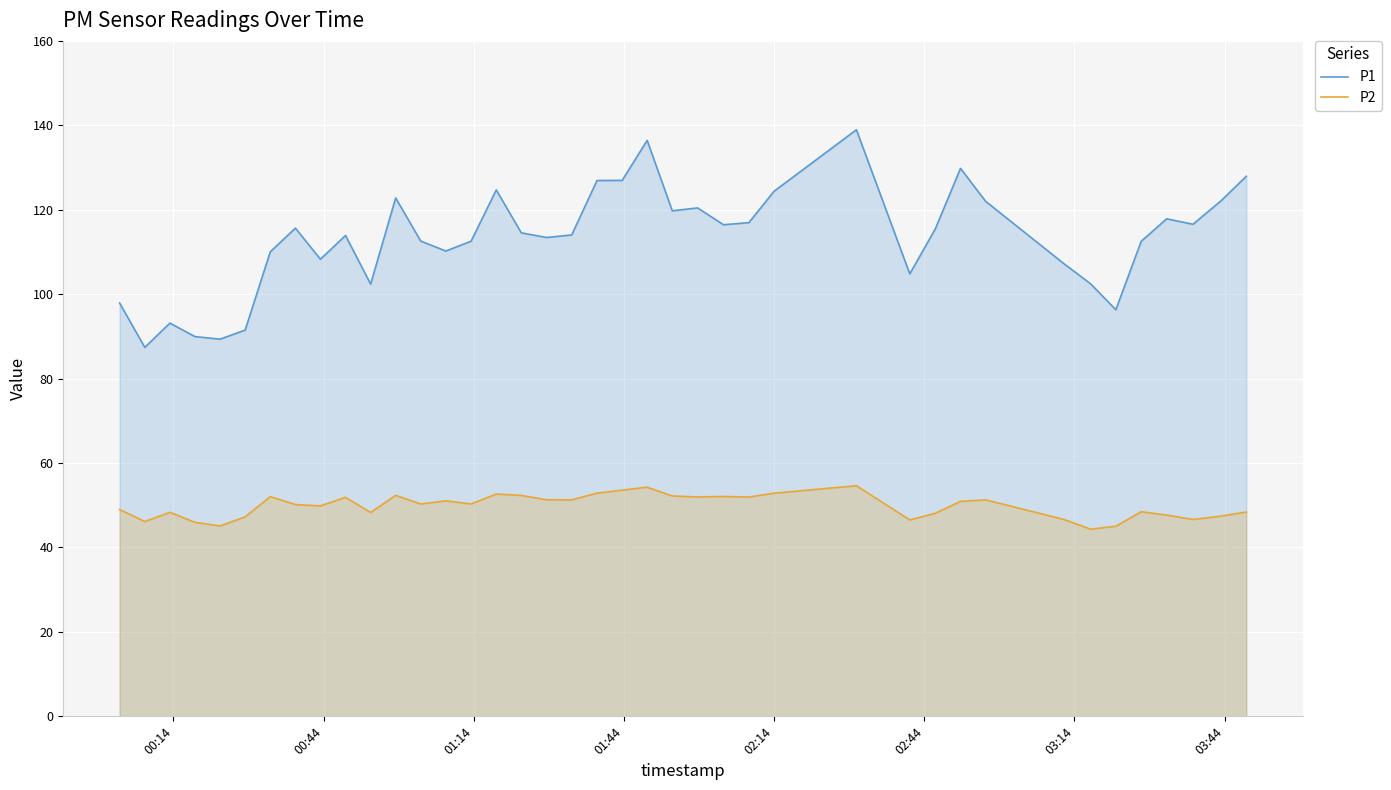

What is the sum of all P2 values?

1993.4